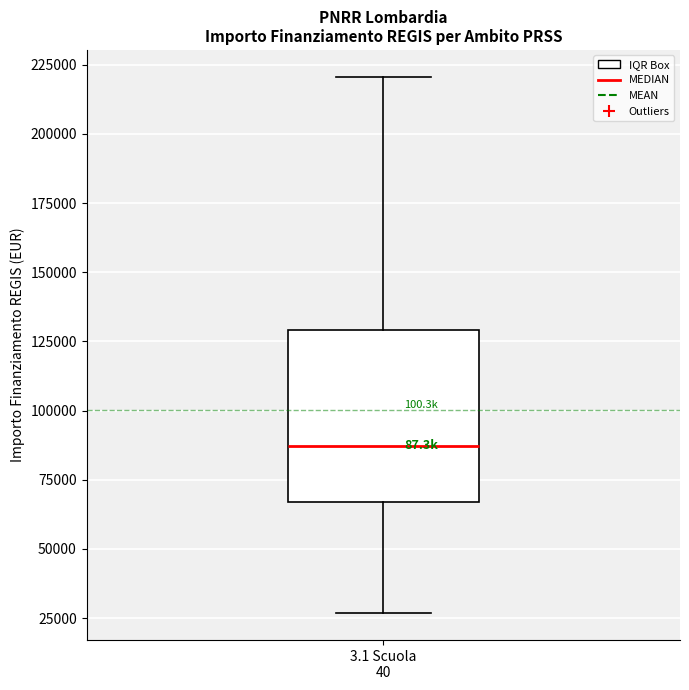

Where is the upper edge of the box for 3.1 Scuola 40 on the y-axis? The values are not printed on the chart, so give them approximately, as read against the axis.

130000